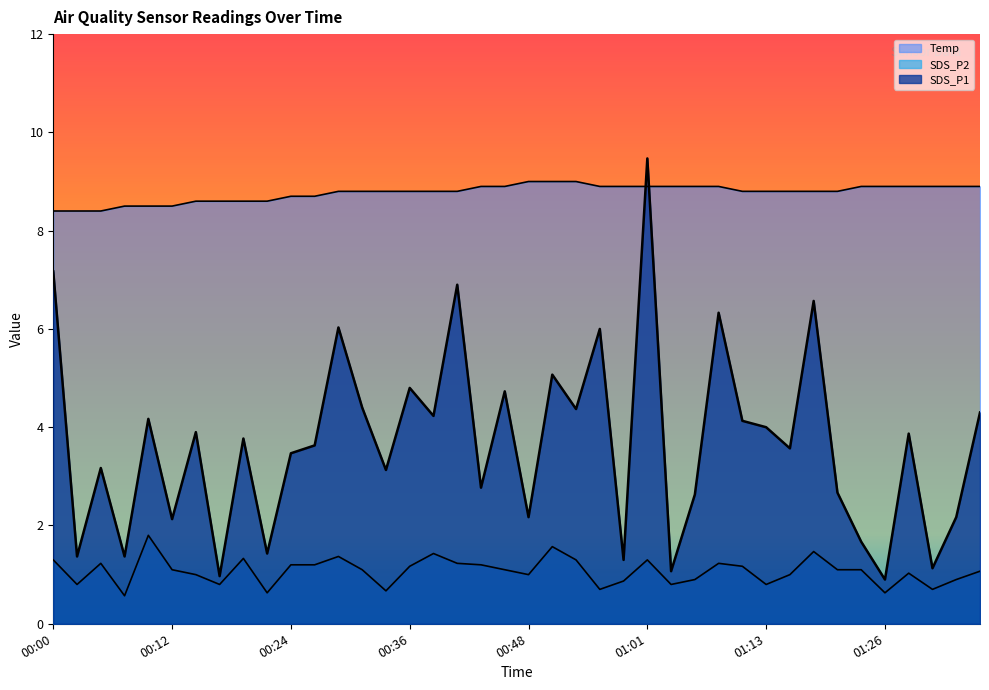

What is the sum of the Temp values at 01:16 and 01:26?

17.7